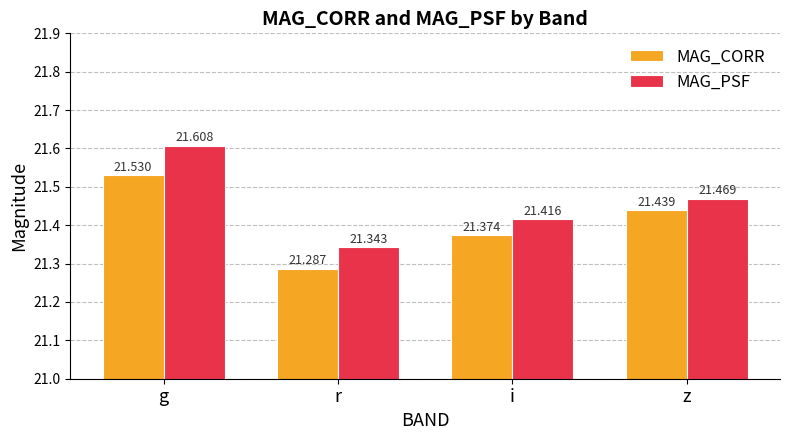

True or false: MAG_PSF has a value of 21.3 at r.

True